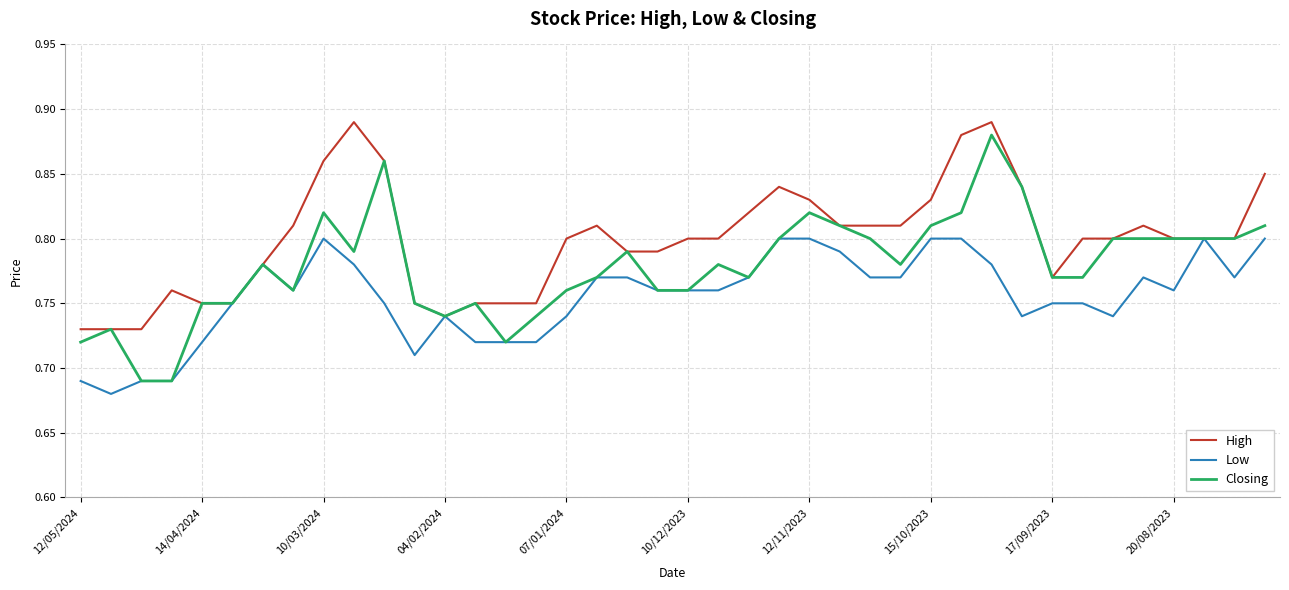

Rank the series by their average value, from highest to lowest.

High, Closing, Low